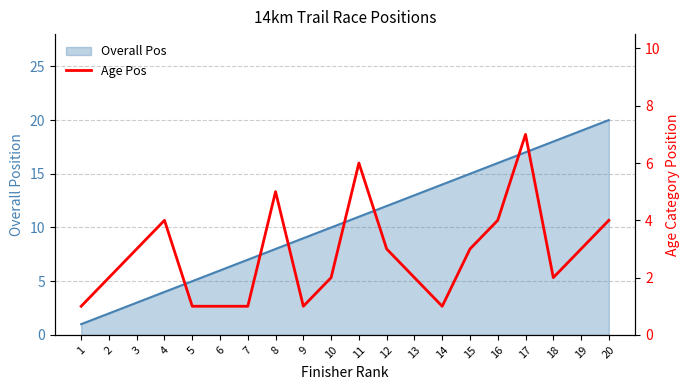

Where is the first local maximum?

4